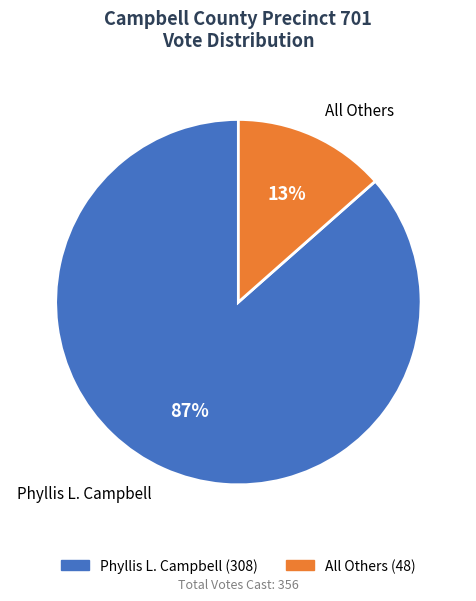

To the nearest percent, what portion does Phyllis L. Campbell represent?

87%